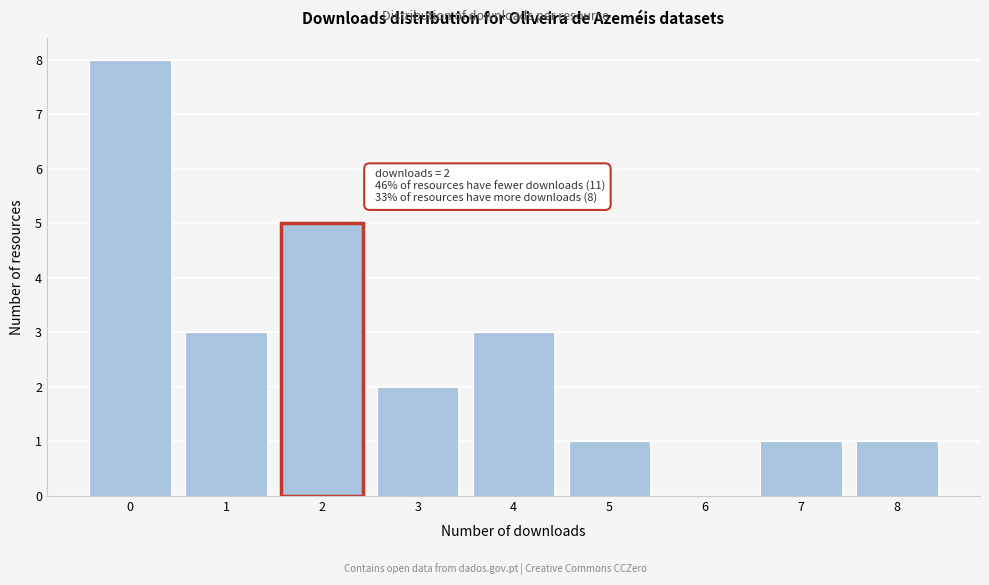

Reading left to right, list all the values displayed in this chart.

0=8	1=3	2=5	3=2	4=3	5=1	6=0	7=1	8=1